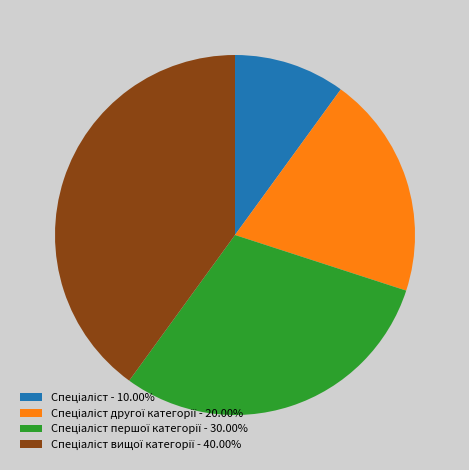

Is there a majority slice in this chart?

No